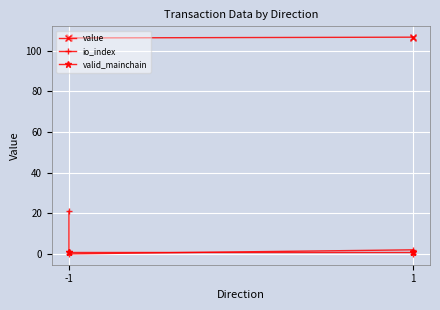

In io_index, how many points are lower than both neighbors (excluding endpoints)?

1